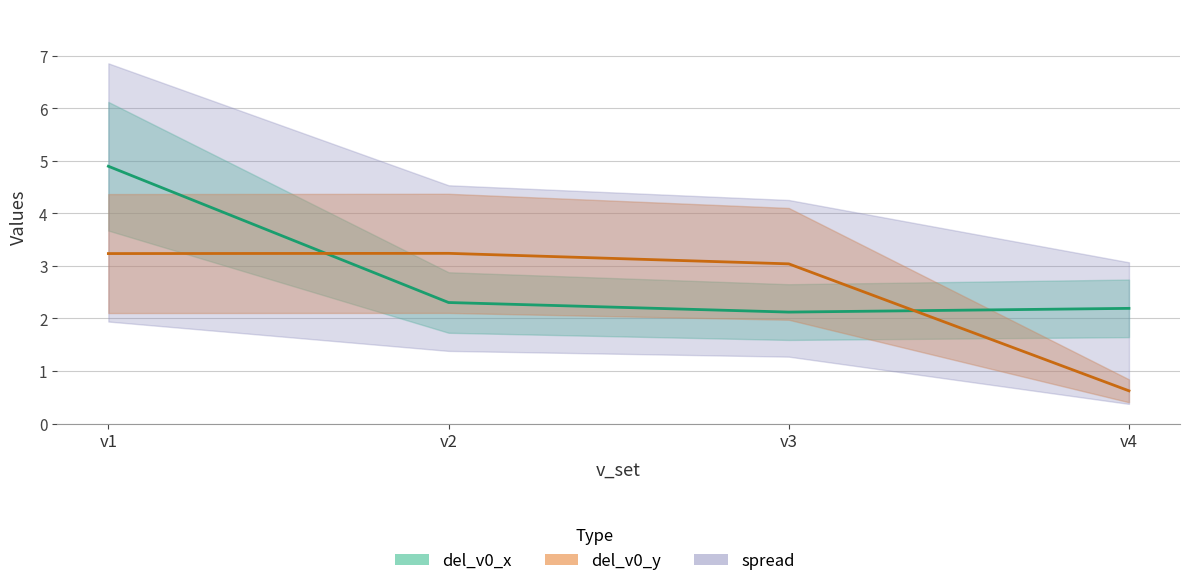

At which category is the sum across all series the highest?

v1